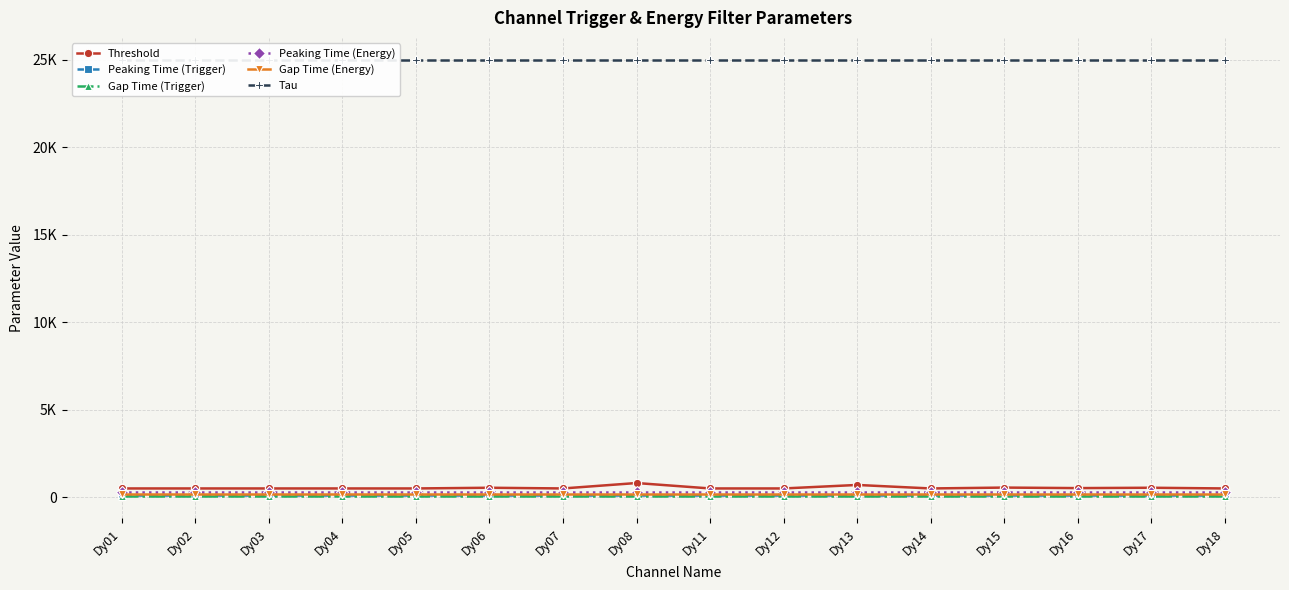

How many distinct data groups are displayed?

6